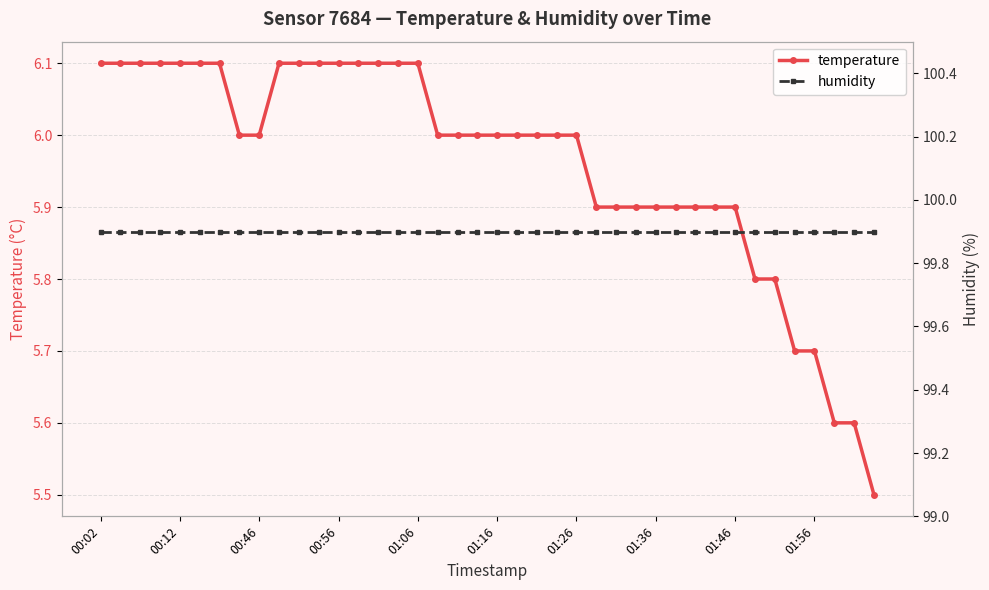

What is the minimum value for temperature?

5.5